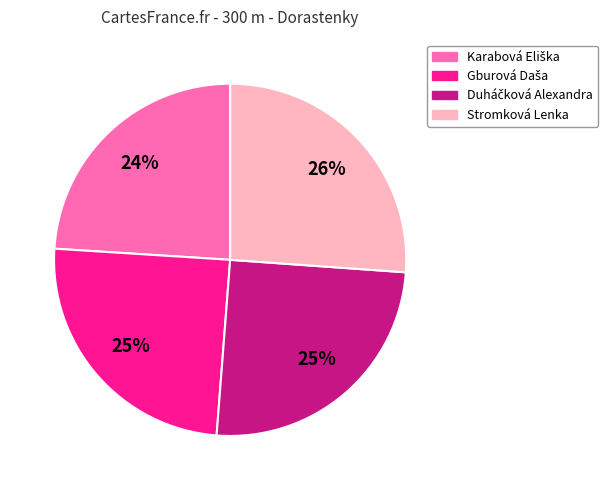

To the nearest percent, what is the average slice percentage?

25%